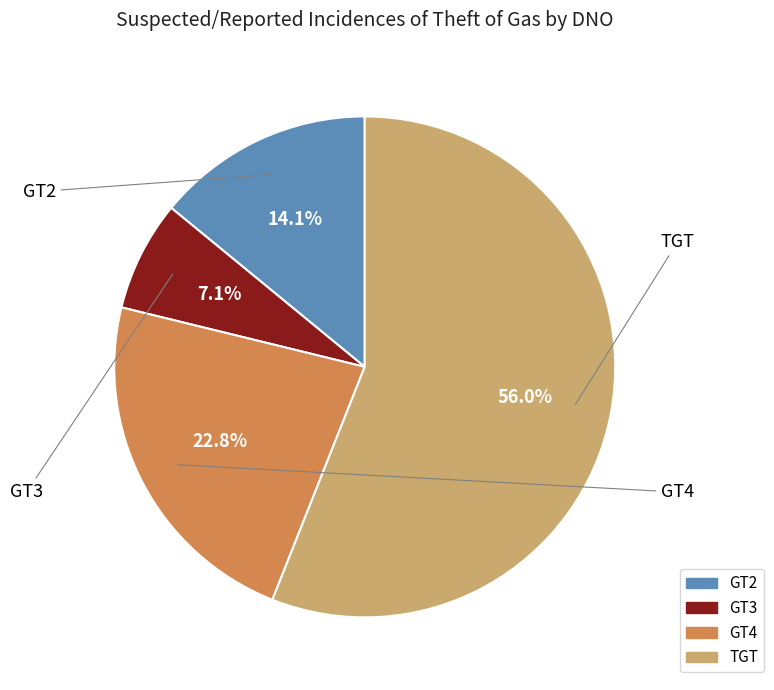

How many segments does this pie chart have?

4